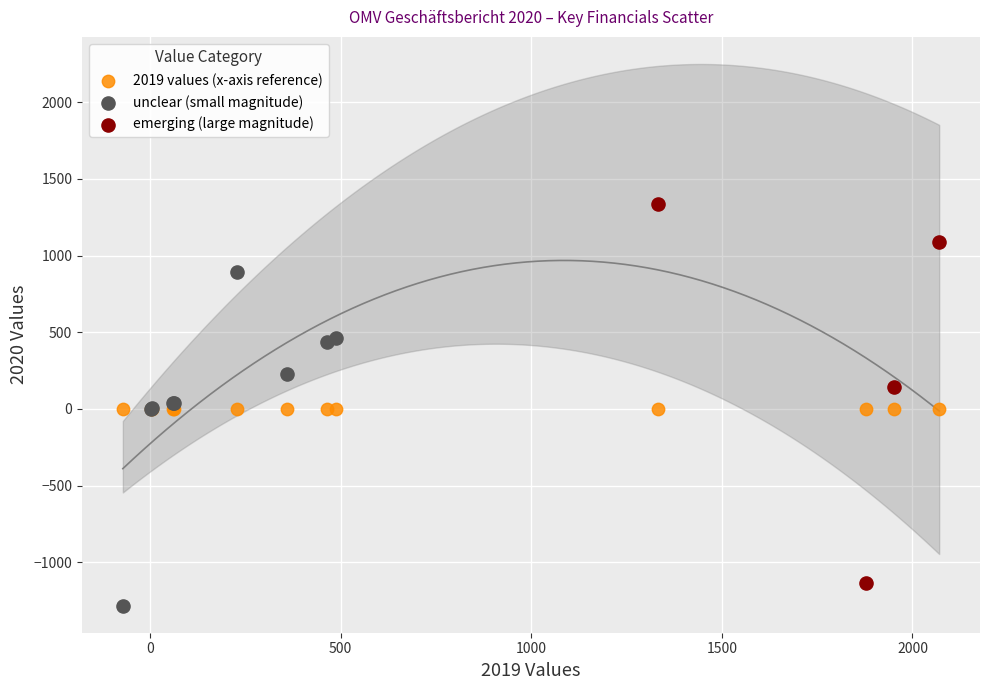

Which series reaches the maximum Y coordinate?

emerging (large magnitude)